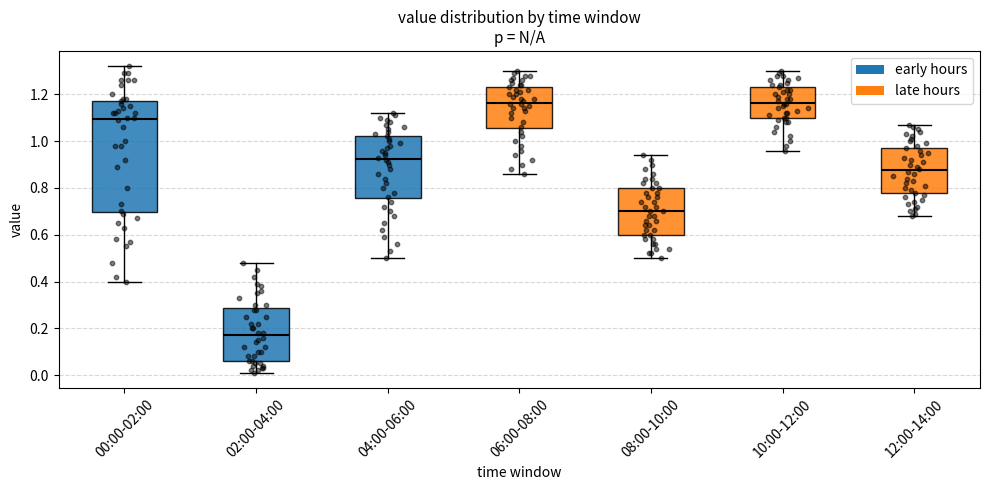

Reading left to right, read every box against the y-axis: the position of its median line, the range the box covers, and the ends of its whiskers. The values are not printed on the chart, so give them approximately, as read against the axis.

00:00-02:00: median 1.10, box 0.70 to 1.18, whiskers 0.40 to 1.32
02:00-04:00: median 0.18, box 0.06 to 0.28, whiskers 0.02 to 0.48
04:00-06:00: median 0.92, box 0.76 to 1.02, whiskers 0.50 to 1.12
06:00-08:00: median 1.16, box 1.06 to 1.24, whiskers 0.86 to 1.30
08:00-10:00: median 0.70, box 0.60 to 0.80, whiskers 0.50 to 0.94
10:00-12:00: median 1.16, box 1.10 to 1.24, whiskers 0.96 to 1.30
12:00-14:00: median 0.88, box 0.78 to 0.98, whiskers 0.68 to 1.08